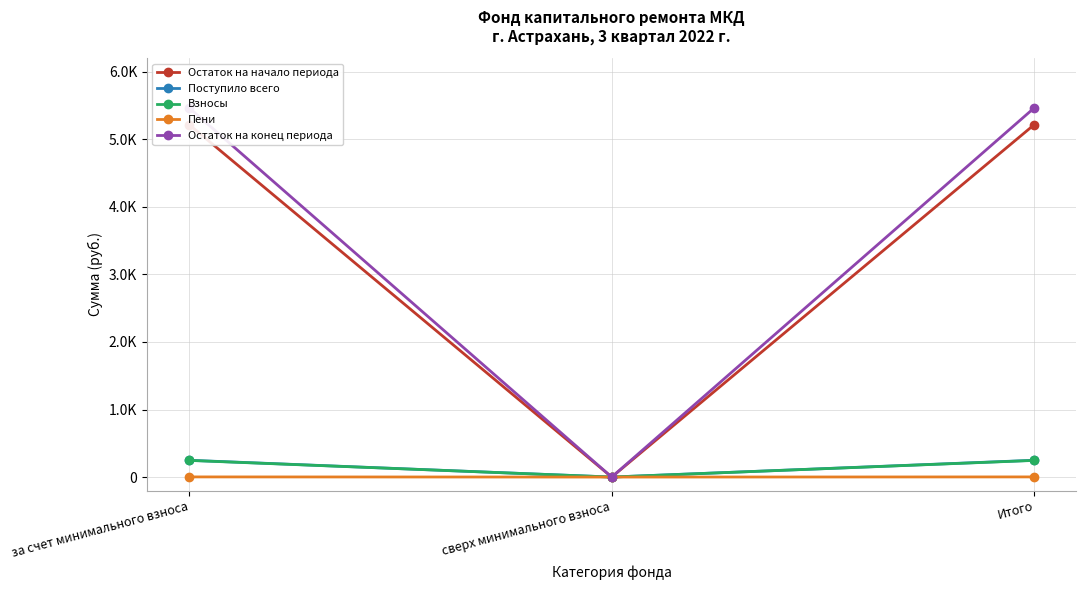

Reading left to right, list all the values displayed in this chart.

Остаток на начало периода: за счет минимального взноса=5217.1	сверх минимального взноса=0.0	Итого=5217.1
Поступило всего: за счет минимального взноса=248.5	сверх минимального взноса=0.0	Итого=248.5
Взносы: за счет минимального взноса=246.4	сверх минимального взноса=0.0	Итого=246.4
Пени: за счет минимального взноса=2.0	сверх минимального взноса=0.0	Итого=2.0
Остаток на конец периода: за счет минимального взноса=5465.6	сверх минимального взноса=0.0	Итого=5465.6